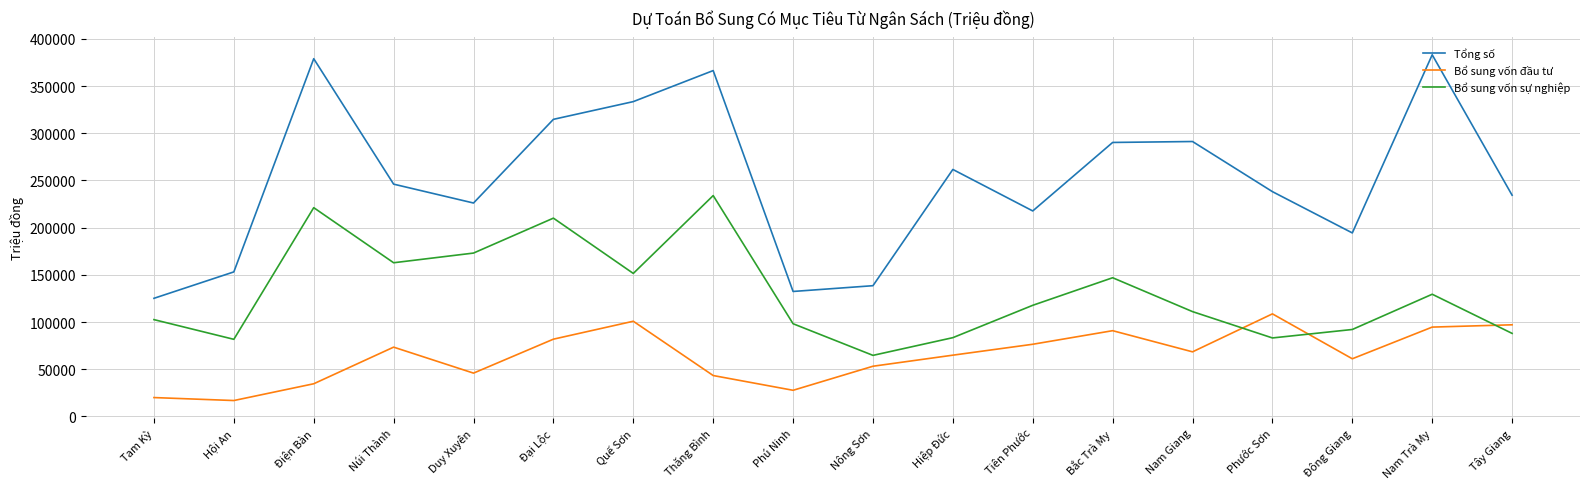

What is the minimum value for Bổ sung vốn đầu tư?

16826